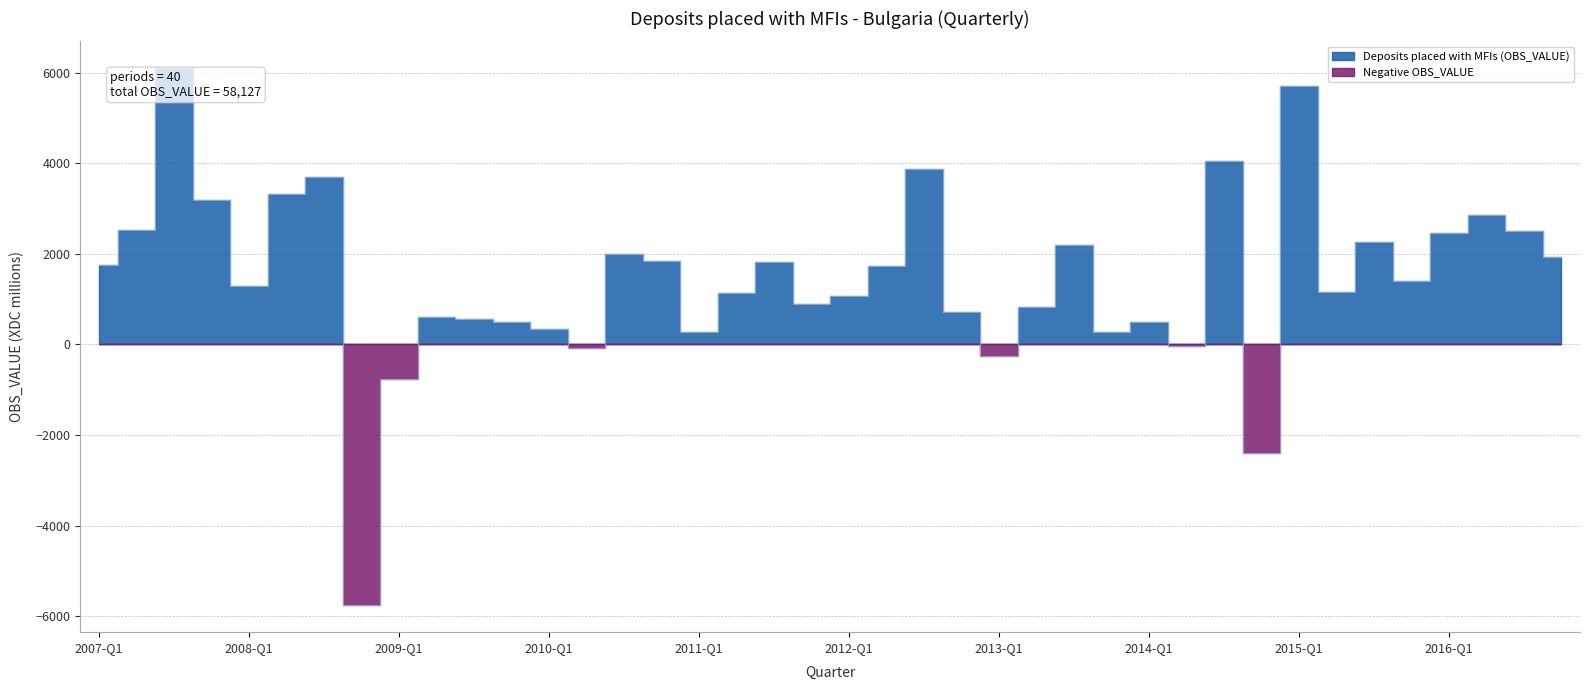

Approximately how many times larger is the value at 2010-Q1 compared to 2012-Q3?

0.1